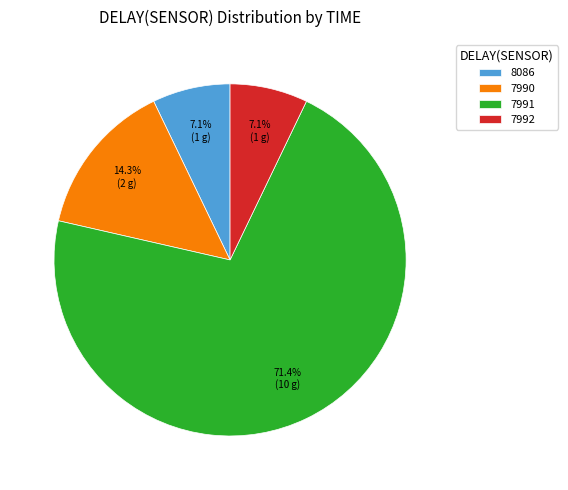

Which category has the biggest portion of the pie?

7991